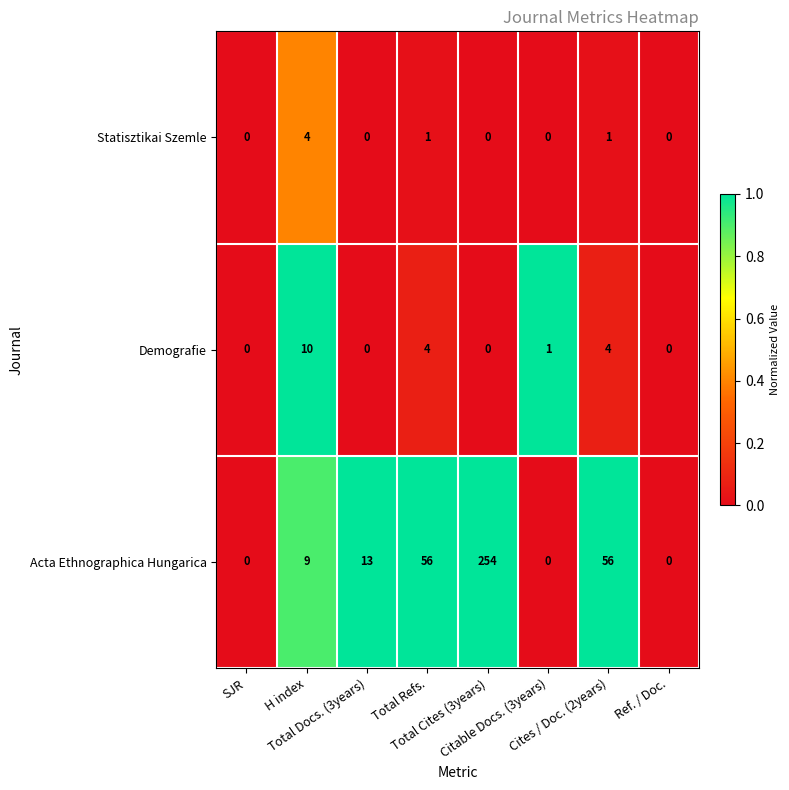

What is the difference between the maximum and second lowest values in the Demografie series?

10